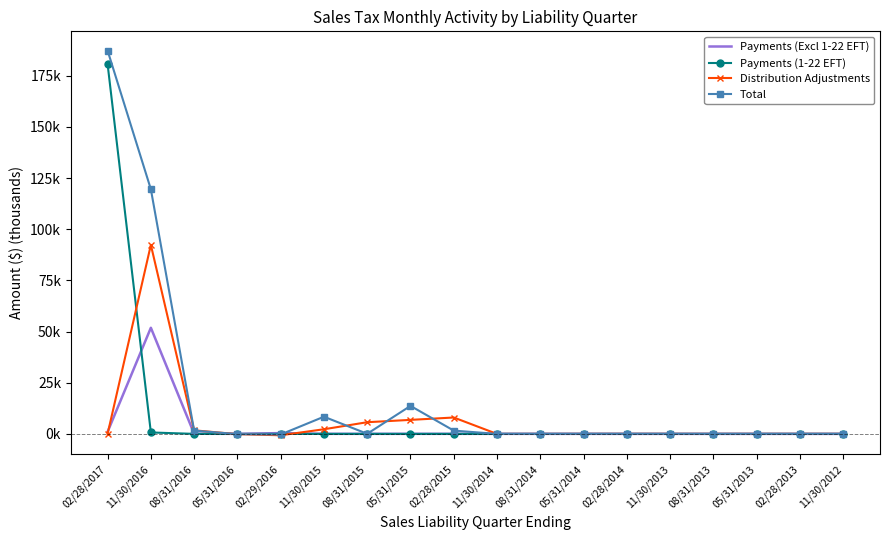

What is the approximate value of Distribution Adjustments at 08/31/2016?

1.7